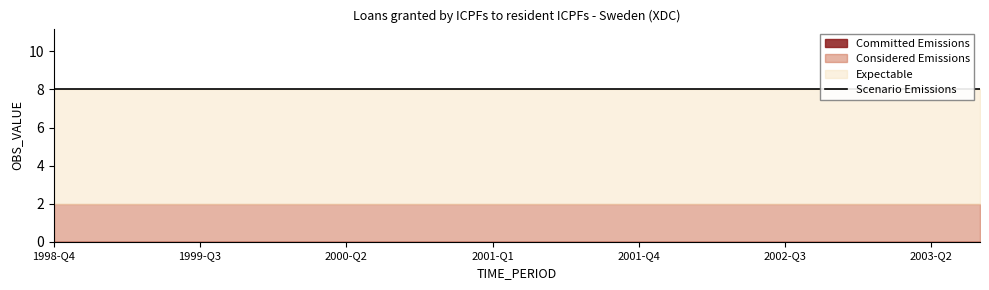

What is the total value across all series at 1999-Q4?

12